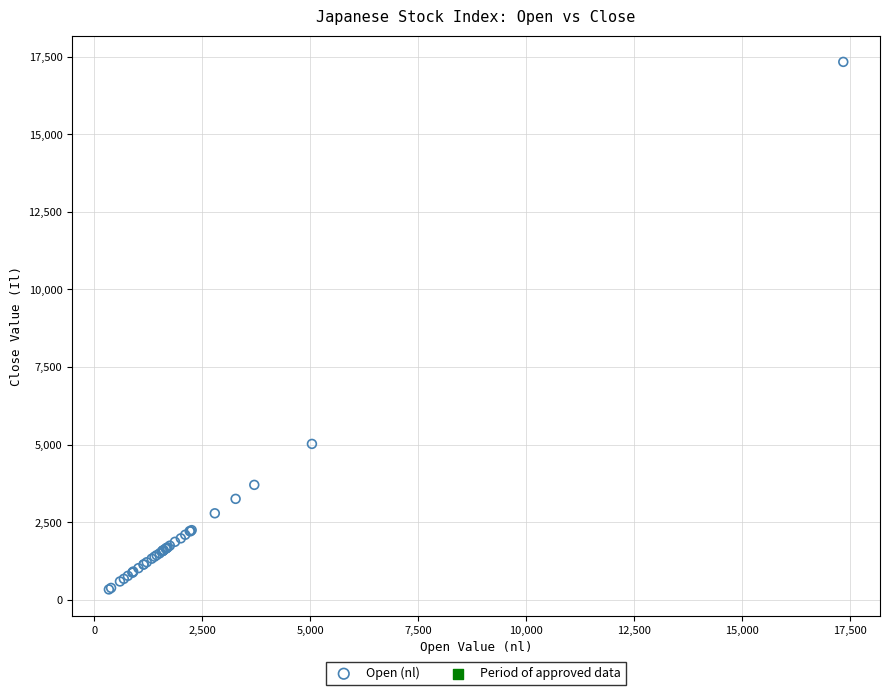

What Y value in the scatter plot is closest to 8833?

5024.0